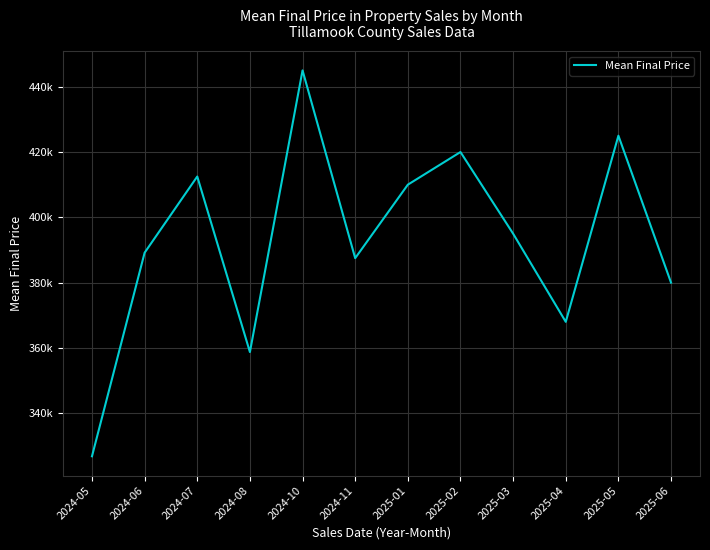

How many interior local peaks (higher than both neighbors) does the data have?

4